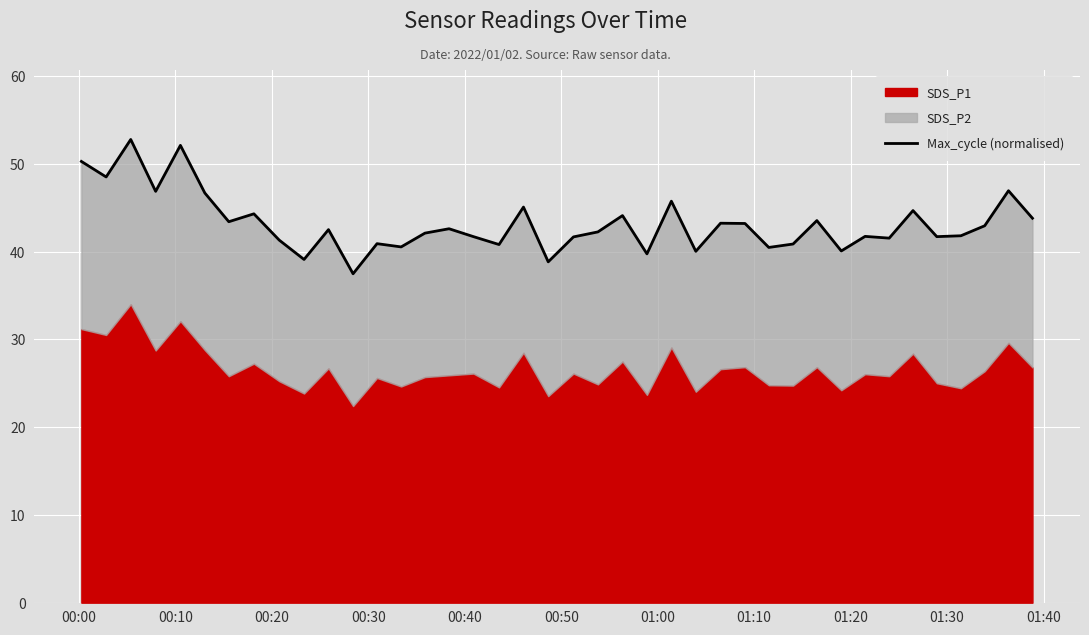

How many lines are shown in the chart?

1